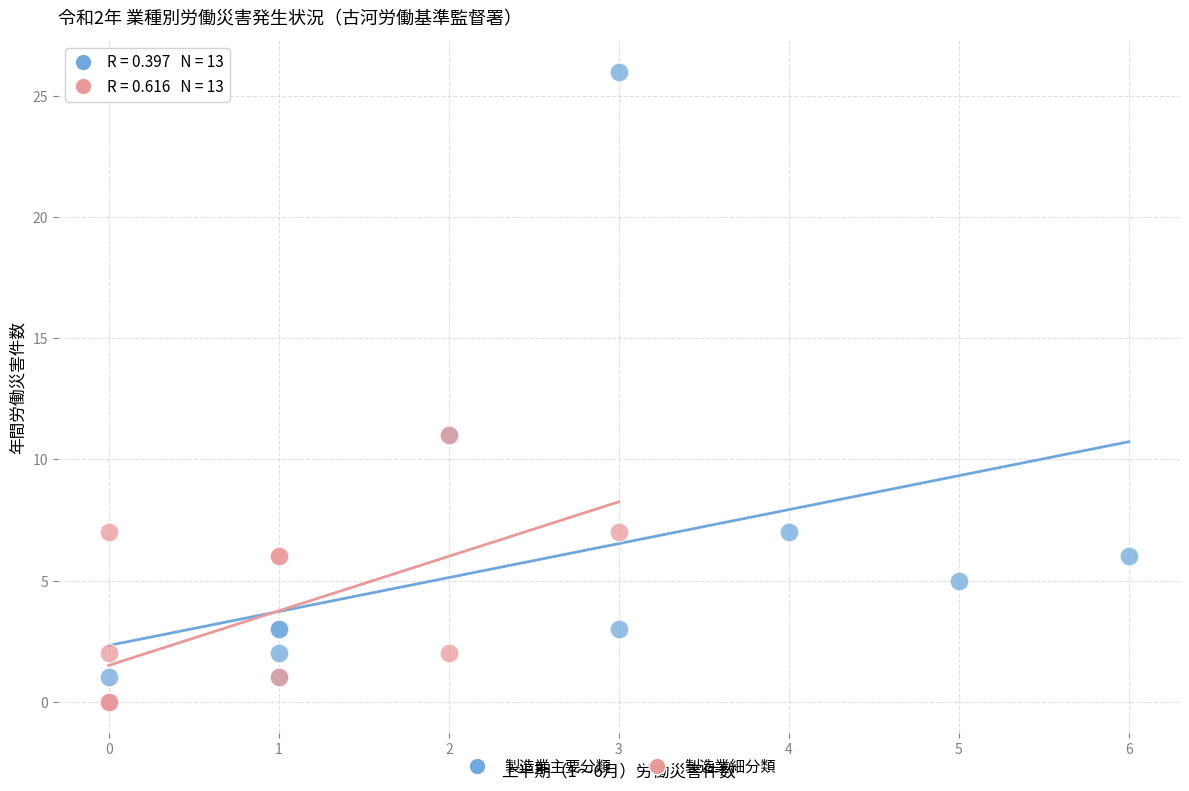

What are all the series names shown in the legend?

製造業主要分類, 製造業細分類